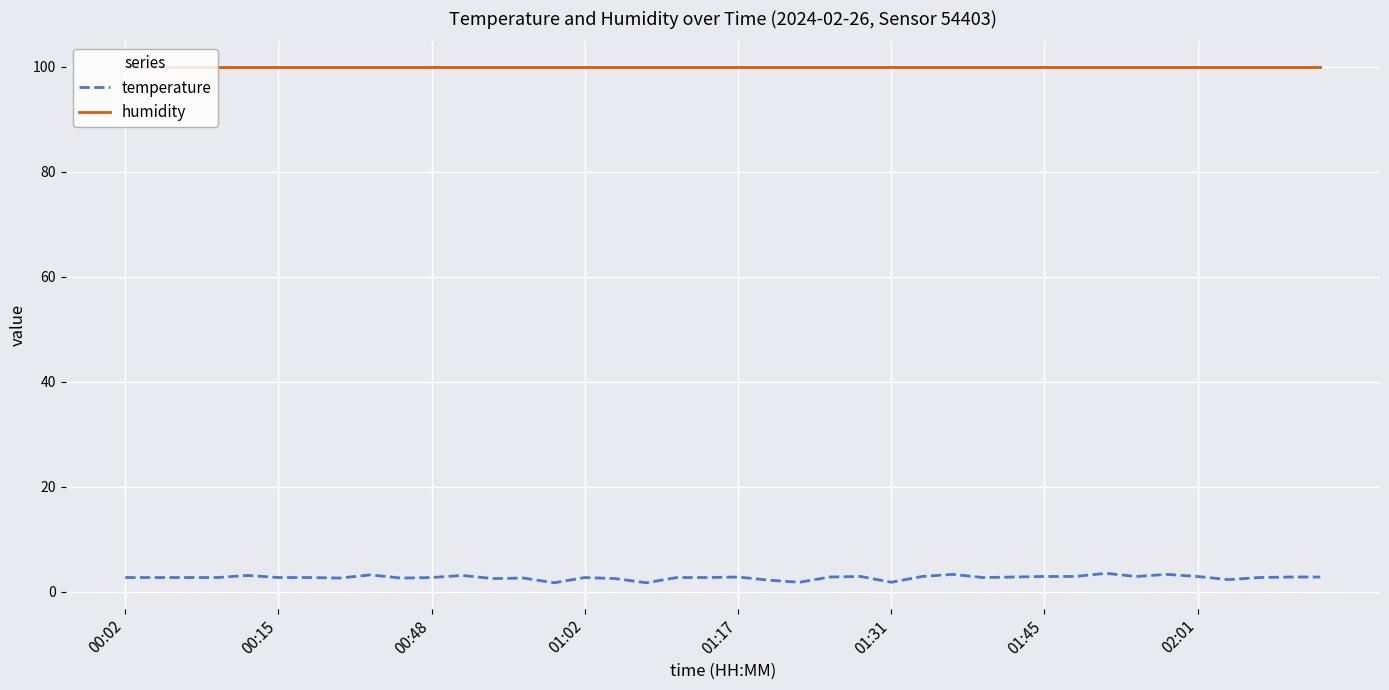

What is the highest value of the humidity series?

99.9